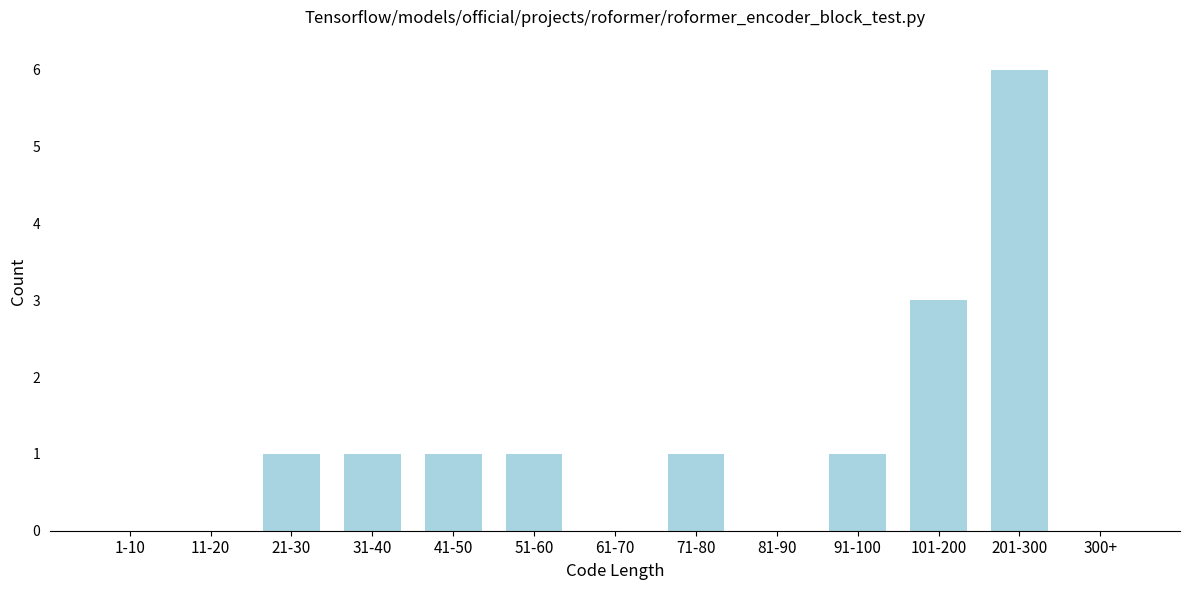

Reading left to right, list all the values displayed in this chart.

1-10=0	11-20=0	21-30=1	31-40=1	41-50=1	51-60=1	61-70=0	71-80=1	81-90=0	91-100=1	101-200=3	201-300=6	300+=0